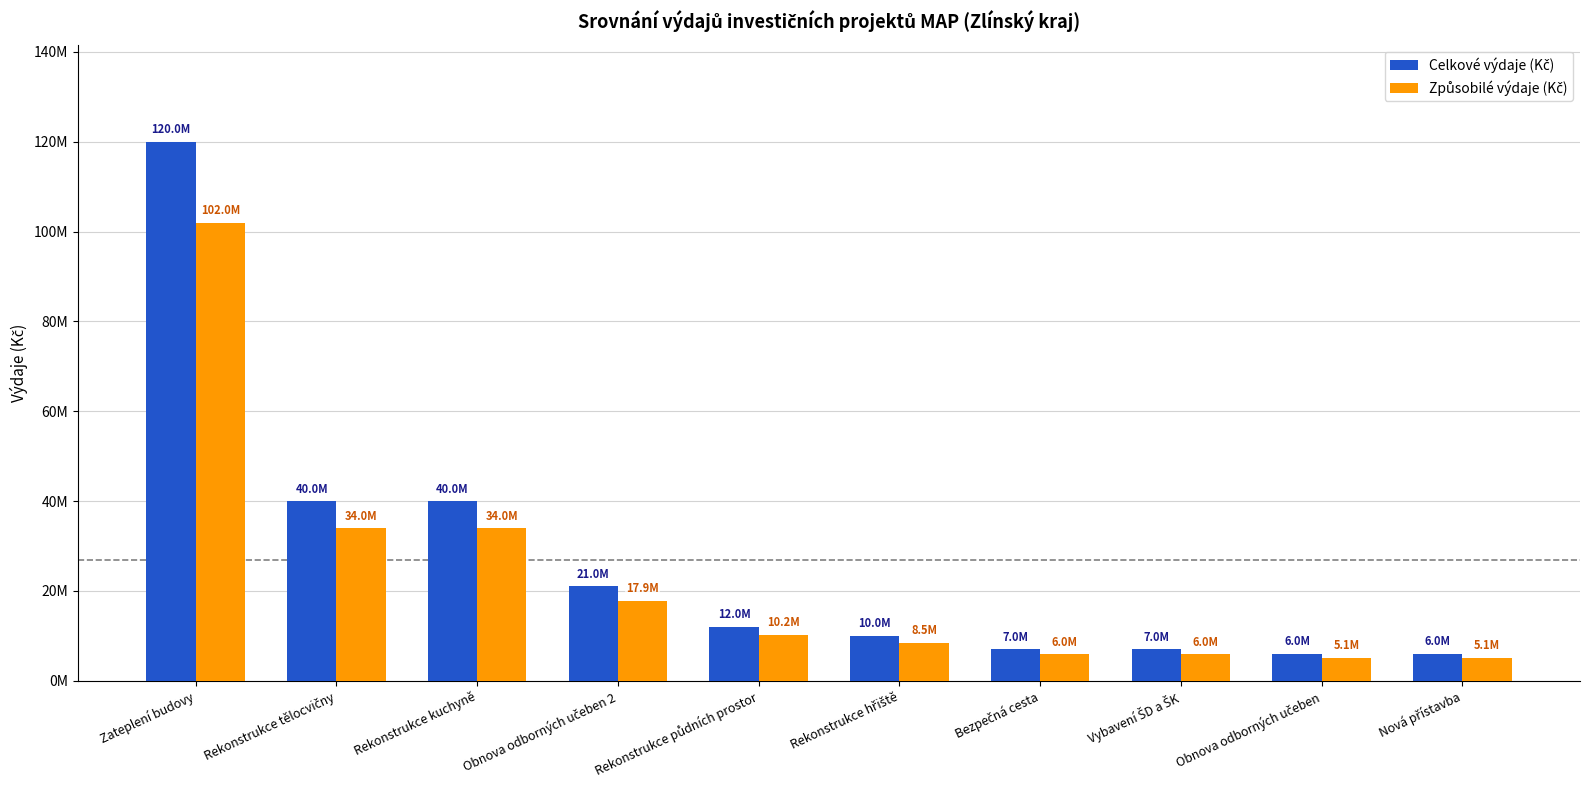

Reading left to right, what are all the values shown in this chart?

Celkové výdaje (Kč): Zateplení budovy=120000000	Rekonstrukce tělocvičny=40000000	Rekonstrukce kuchyně=40000000	Obnova odborných učeben 2=21000000	Rekonstrukce půdních prostor=12000000	Rekonstrukce hřiště=10000000	Bezpečná cesta=7000000	Vybavení ŠD a ŠK=7000000	Obnova odborných učeben=6000000	Nová přístavba=6000000
Způsobilé výdaje (Kč): Zateplení budovy=102000000	Rekonstrukce tělocvičny=34000000	Rekonstrukce kuchyně=34000000	Obnova odborných učeben 2=17850000	Rekonstrukce půdních prostor=10200000	Rekonstrukce hřiště=8500000	Bezpečná cesta=5950000	Vybavení ŠD a ŠK=5950000	Obnova odborných učeben=5100000	Nová přístavba=5100000